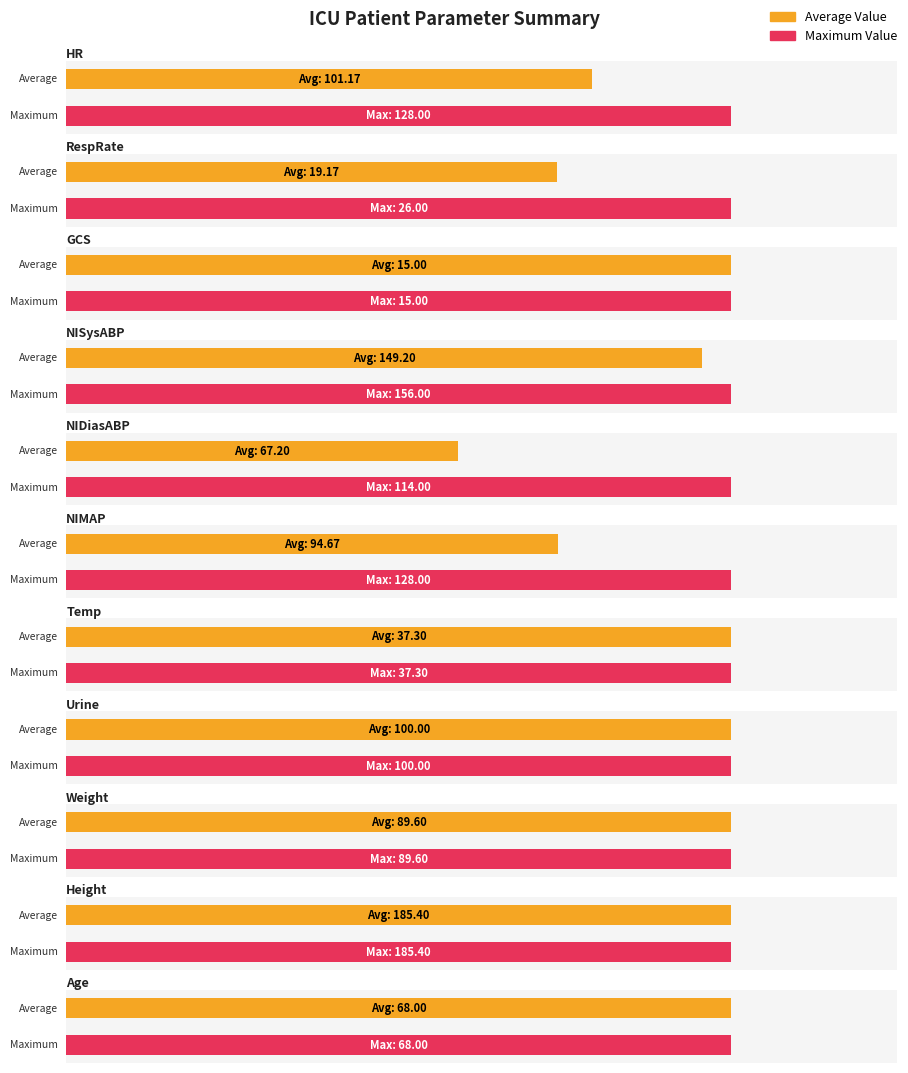

How many bars are there in each group?

2